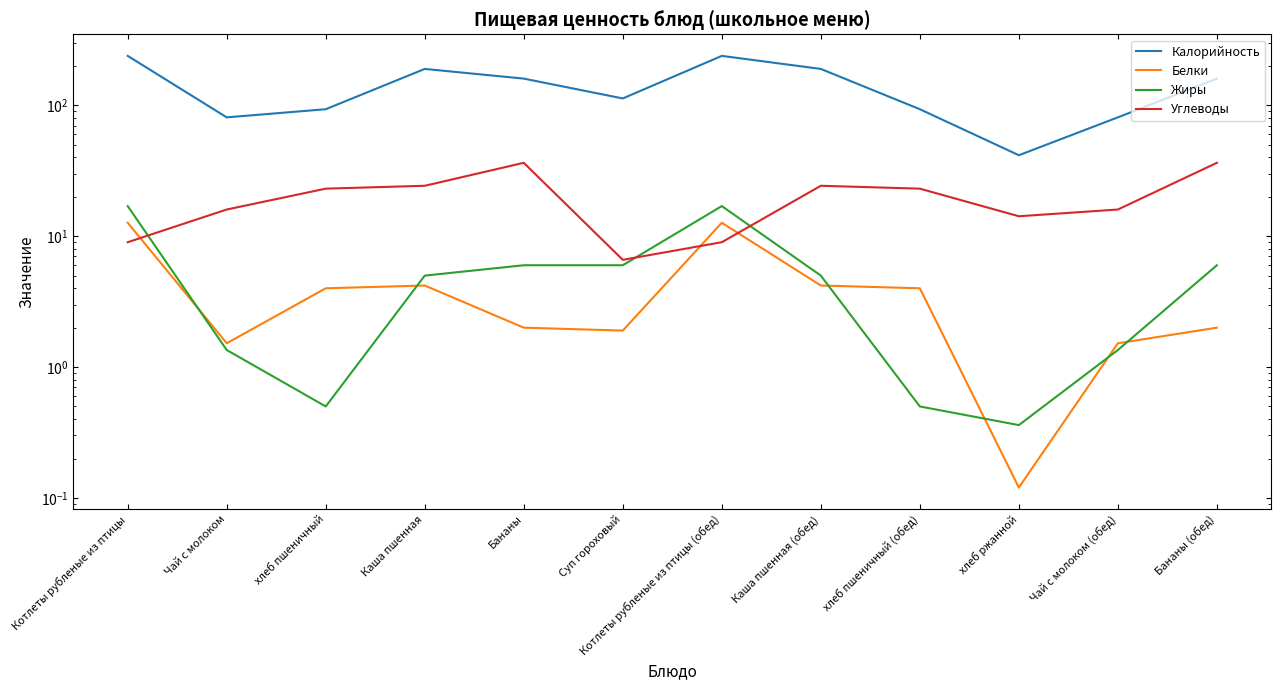

Does the chart have visible grid lines?

No